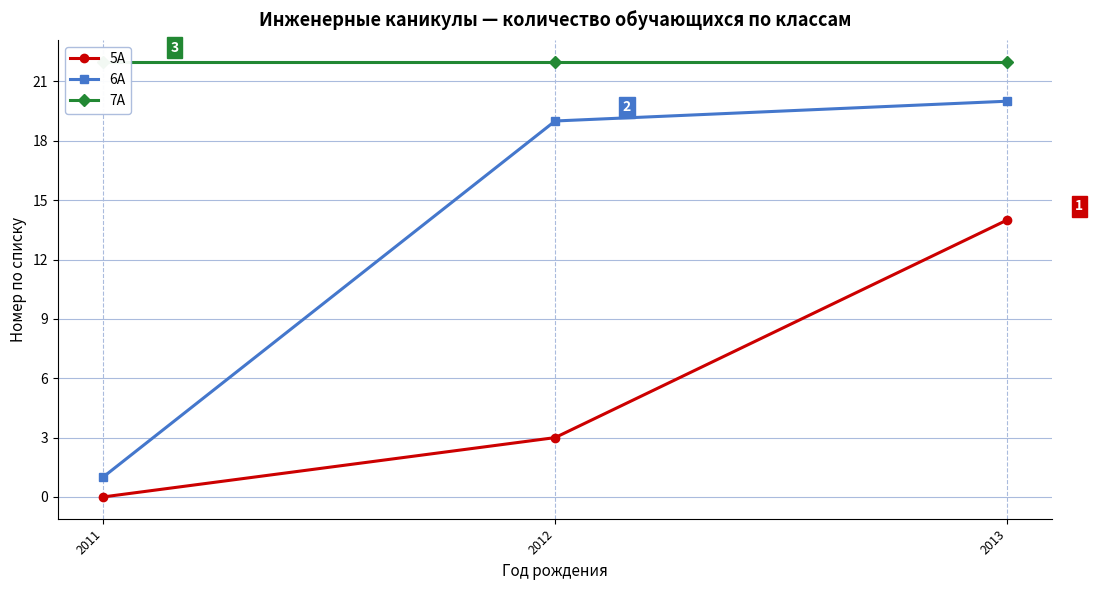

Read the 6А value at 2013, to the nearest 5.

20